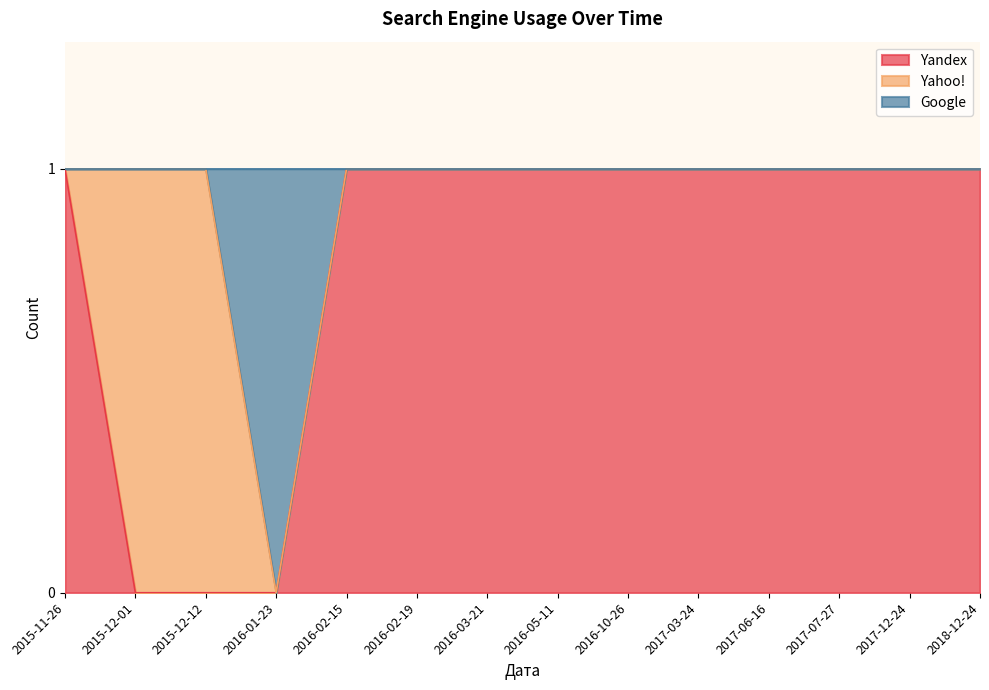

The Yandex series shows 1 at 2017-07-27. True or false?

True